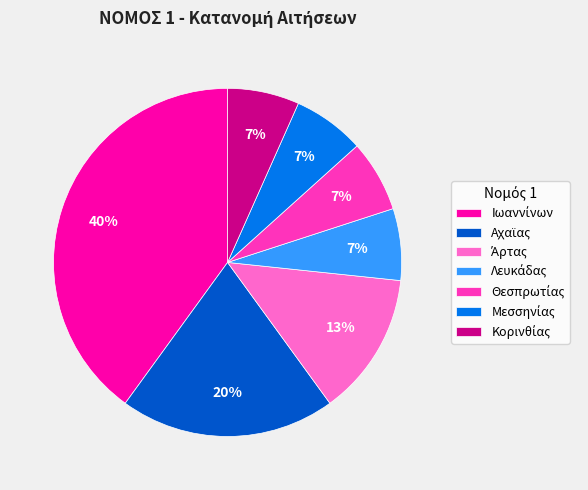

To the nearest percent, what is the average slice percentage?

14%